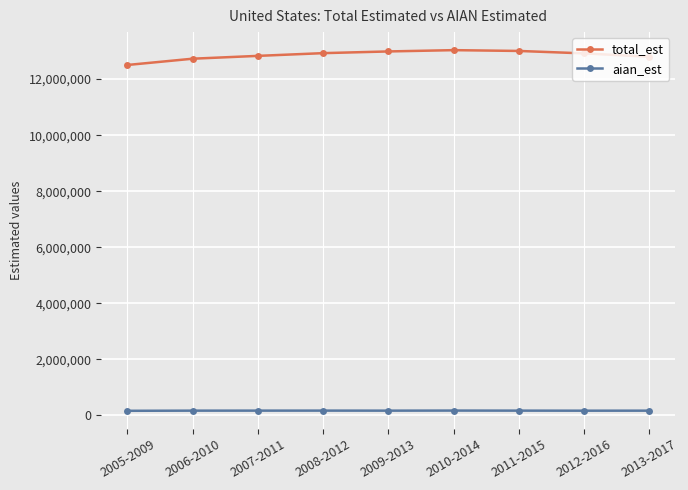

What is the value of the aian_est point at the 6th from the left?

172110